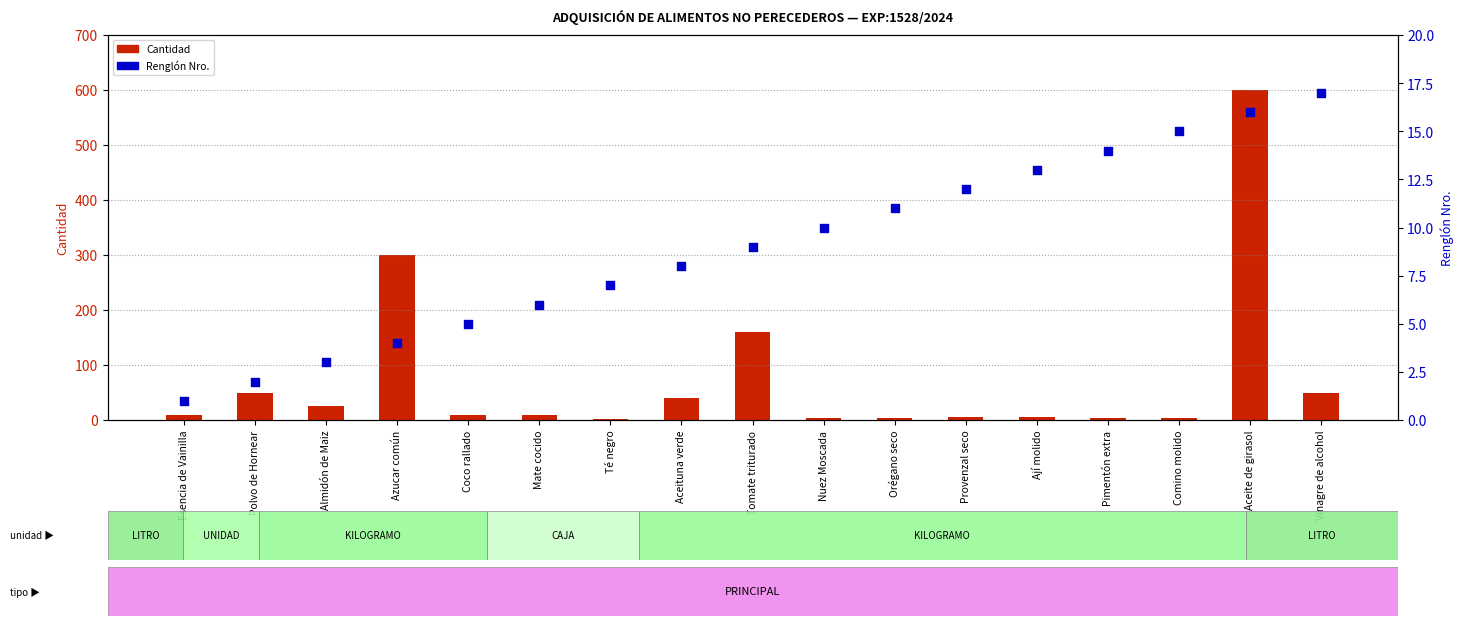

What is the total value across all series at Provenzal seco?

17